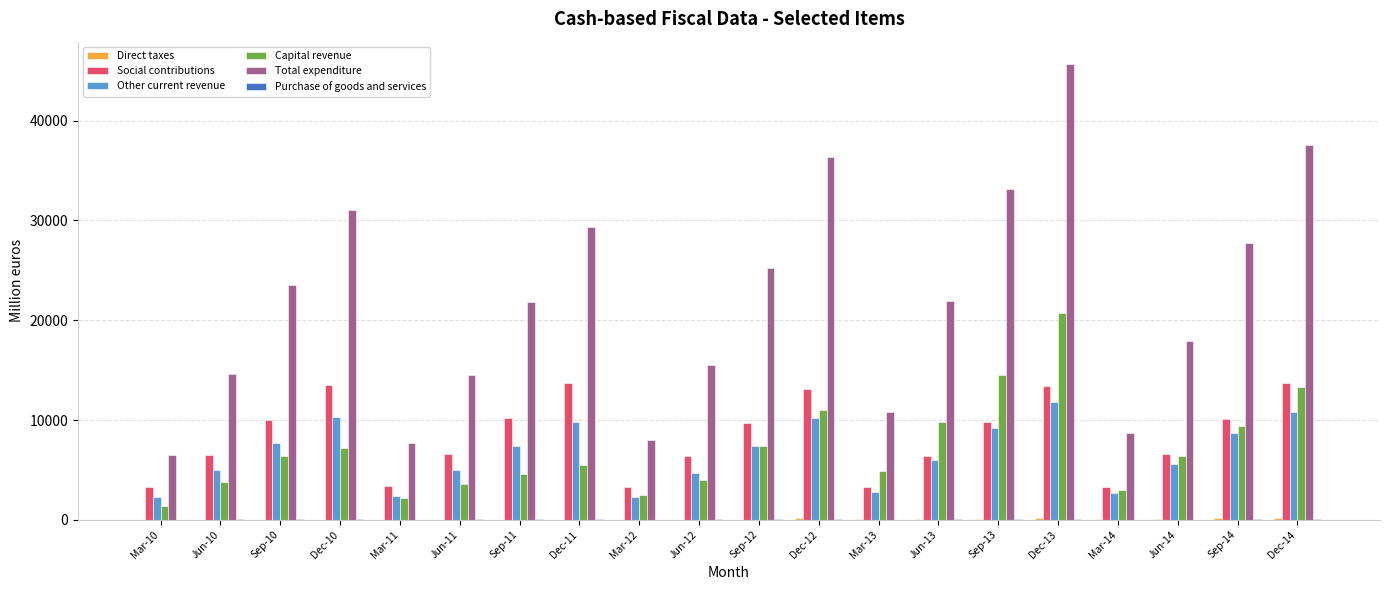

Which series has the largest total across all categories?

Total expenditure